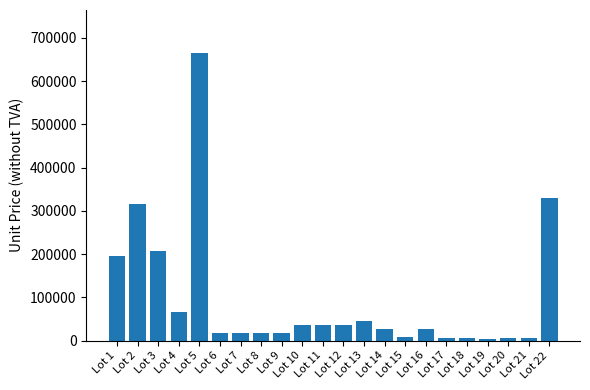

What is the difference between the second highest and second lowest values?

325000.0